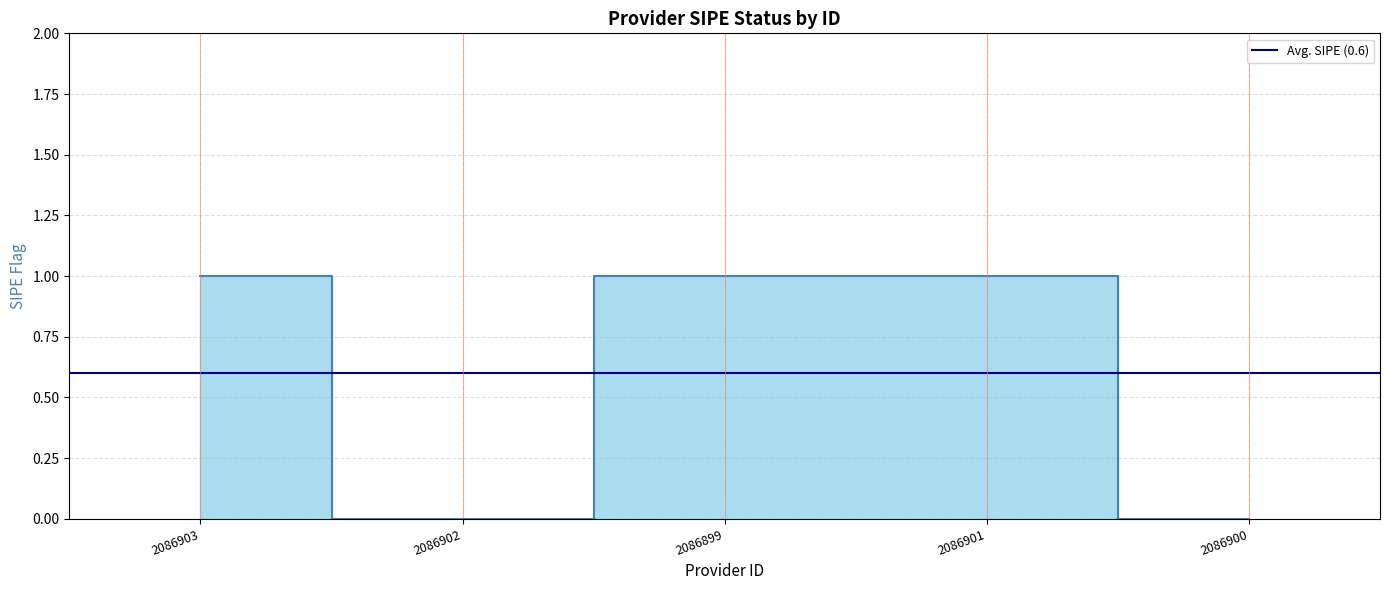

How many values are below 1?

2